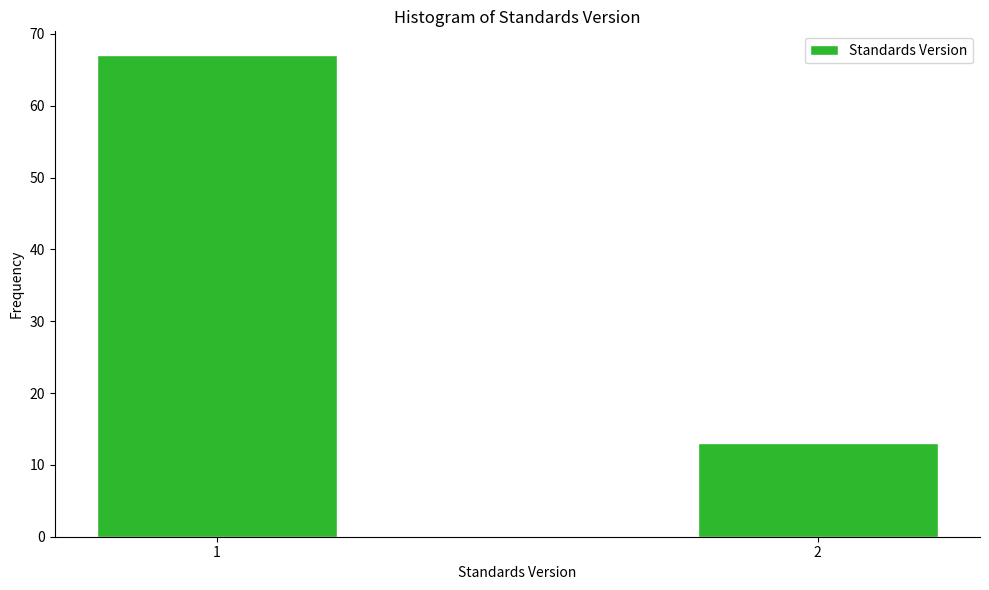

Reading left to right, extract all data points from this chart.

67	13